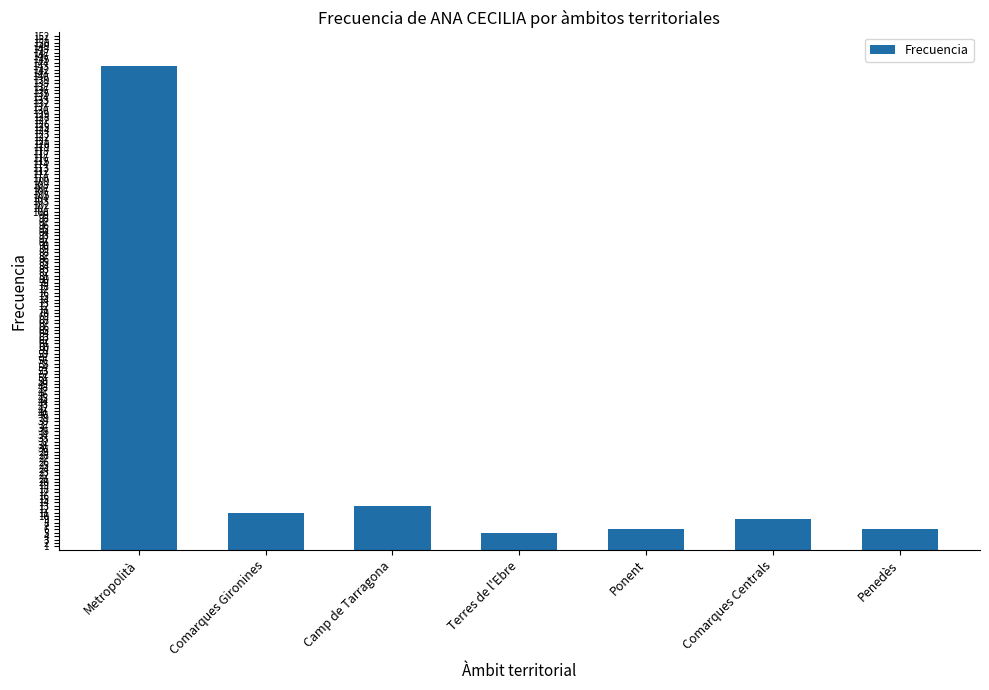

What is the change in value from Camp de Tarragona to Ponent?

-7